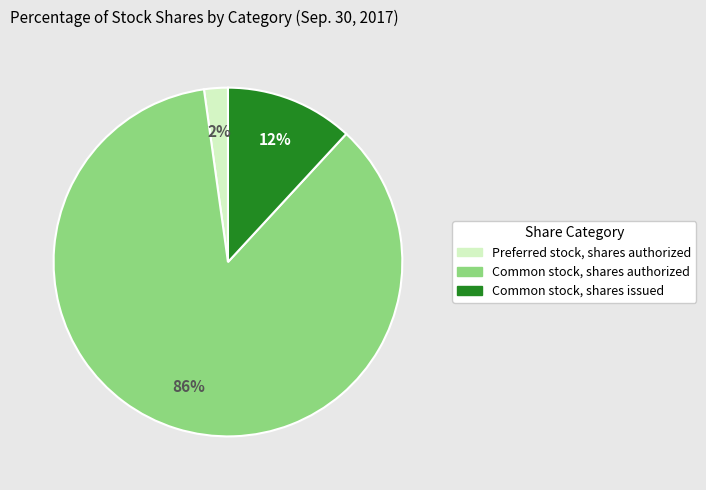

Between Preferred stock, shares authorized and Common stock, shares authorized, which is larger?

Common stock, shares authorized